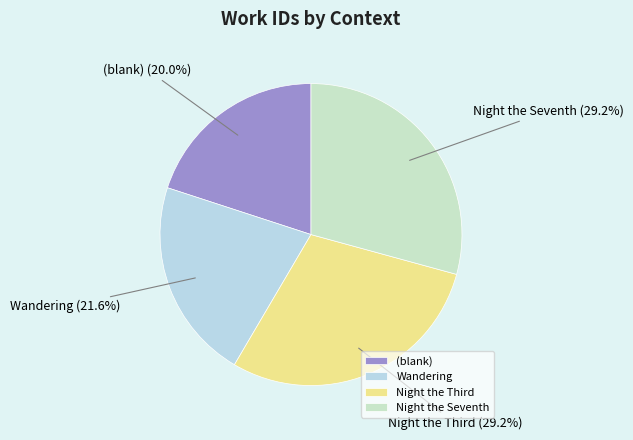

Does any single category account for the majority?

No